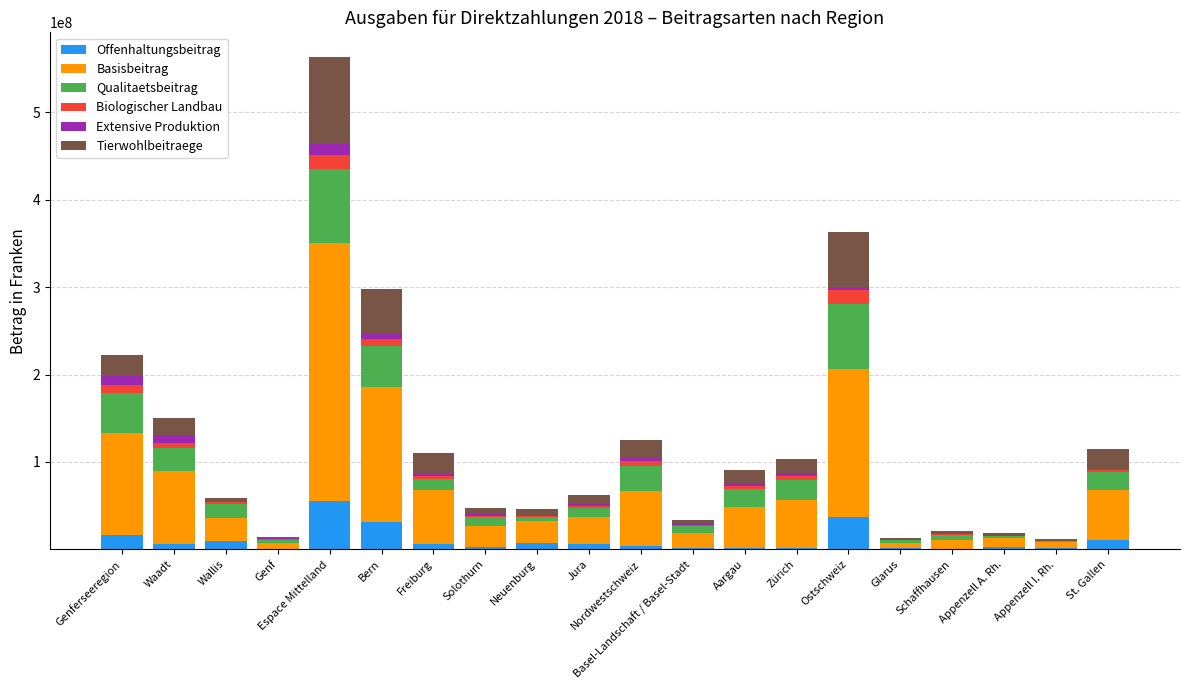

At which label does Offenhaltungsbeitrag reach its peak?

Espace Mittelland